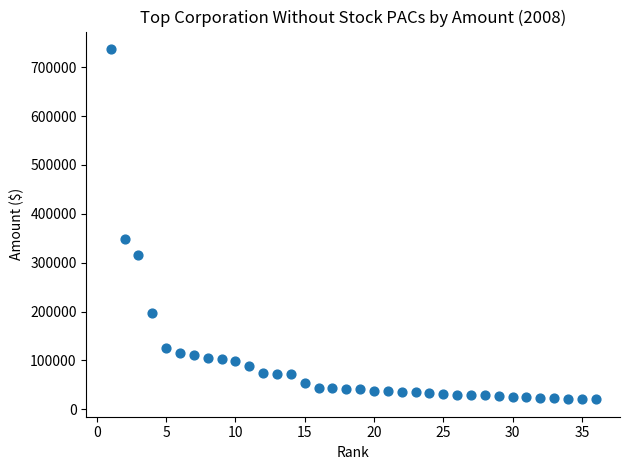

What Y value in the scatter plot is closest to 378898?

347720.8